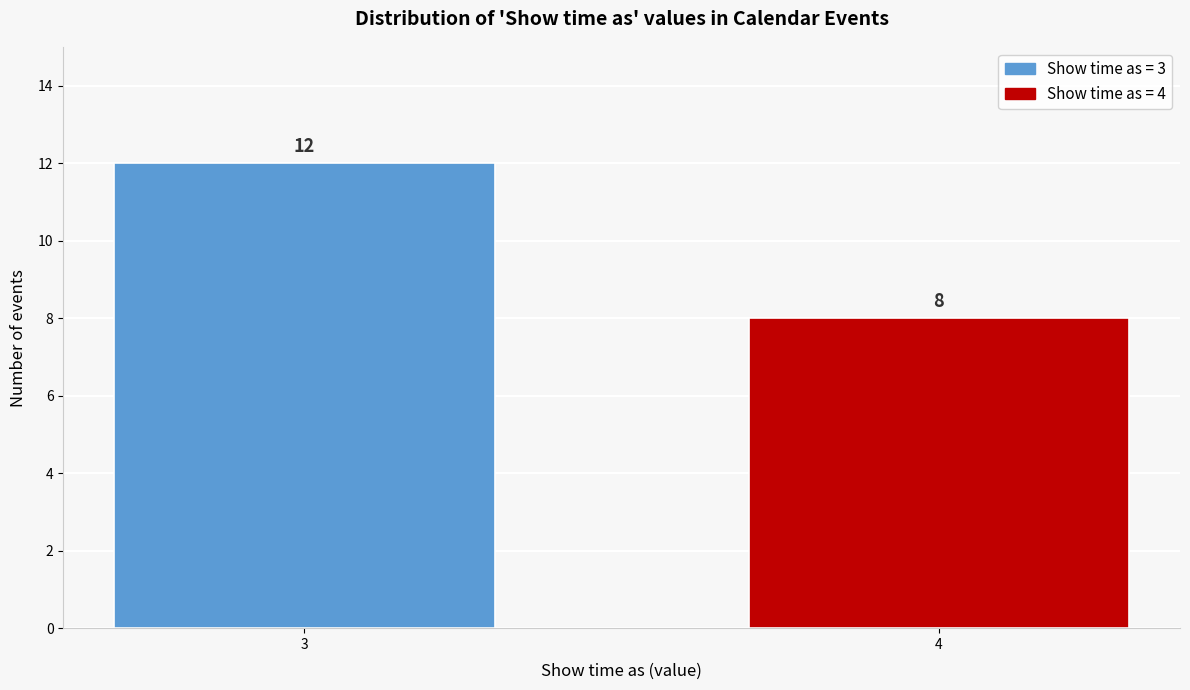

Reading right to left, extract all data points from this chart.

8	12